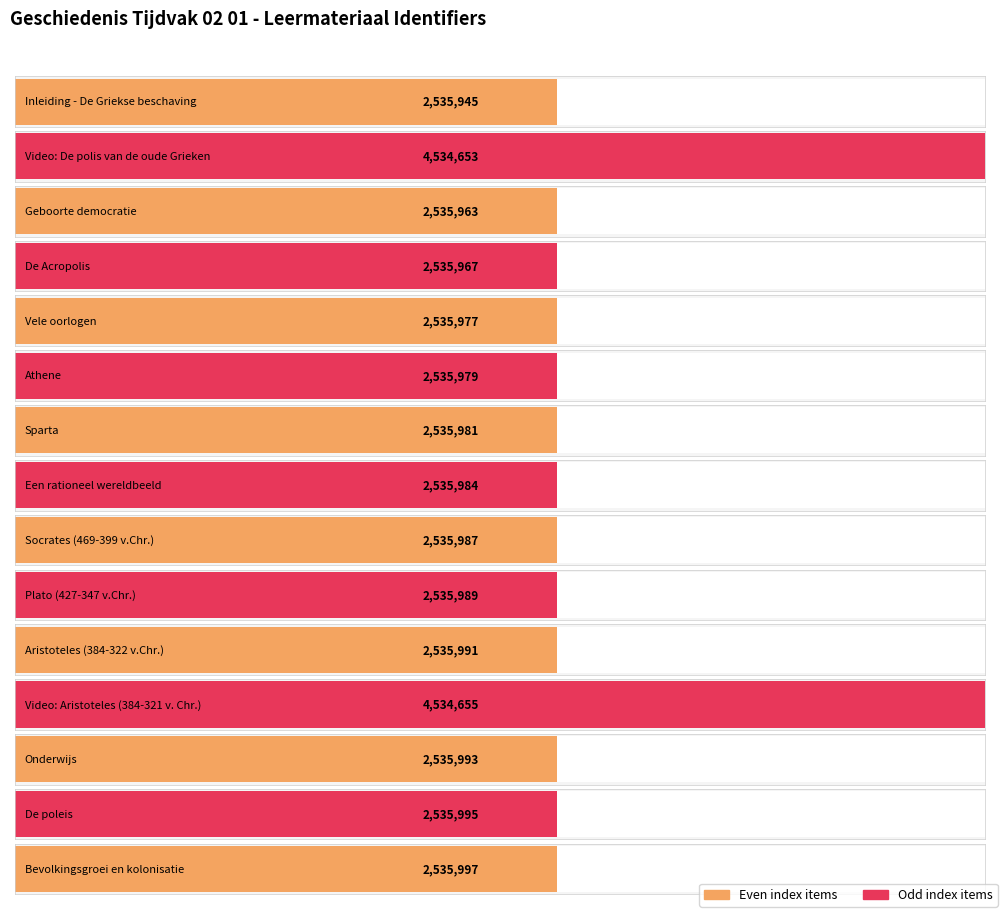

Between Video: De polis van de oude Grieken and Inleiding - De Griekse beschaving, which is larger?

Video: De polis van de oude Grieken